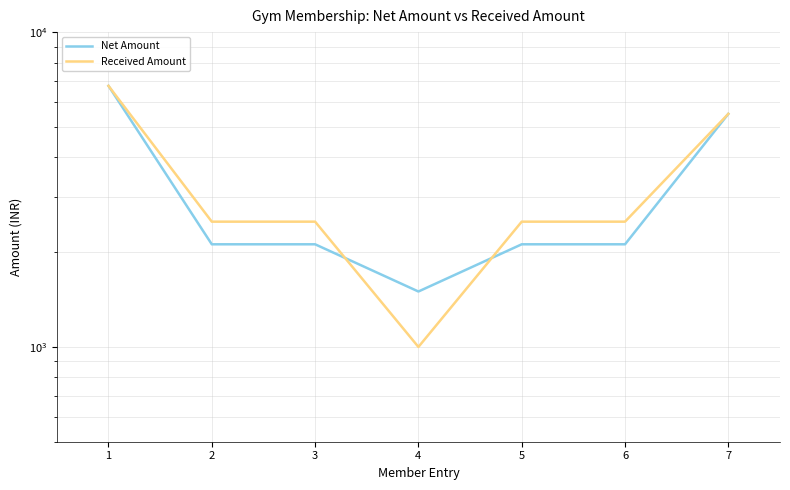

What is the value of the Received Amount point at the 2nd from the left?

2500.0